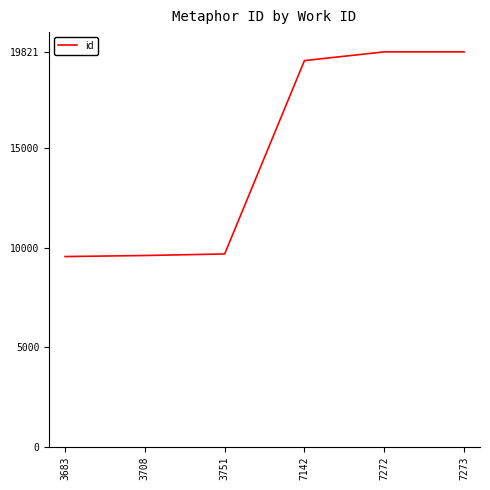

At which label is the value closest to 14684?

7142